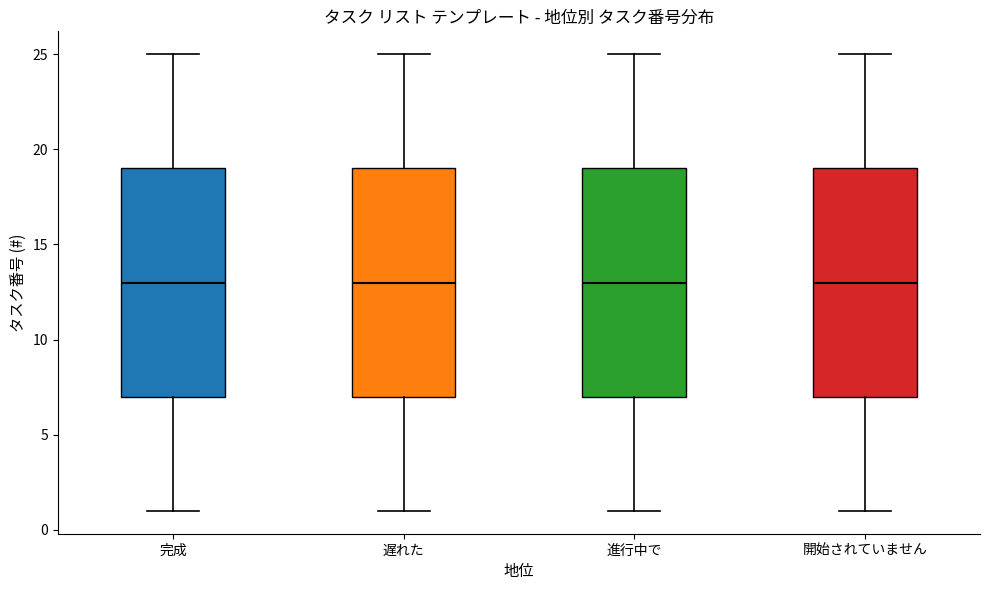

Reading left to right, transcribe this box plot: for each box, give where its median line is, the range the box spans, and where its two whiskers end, as read against the y-axis. The values are not printed on the chart, so give them approximately, as read against the axis.

完成: median 13, box 7 to 19, whiskers 1 to 25
遅れた: median 13, box 7 to 19, whiskers 1 to 25
進行中で: median 13, box 7 to 19, whiskers 1 to 25
開始されていません: median 13, box 7 to 19, whiskers 1 to 25